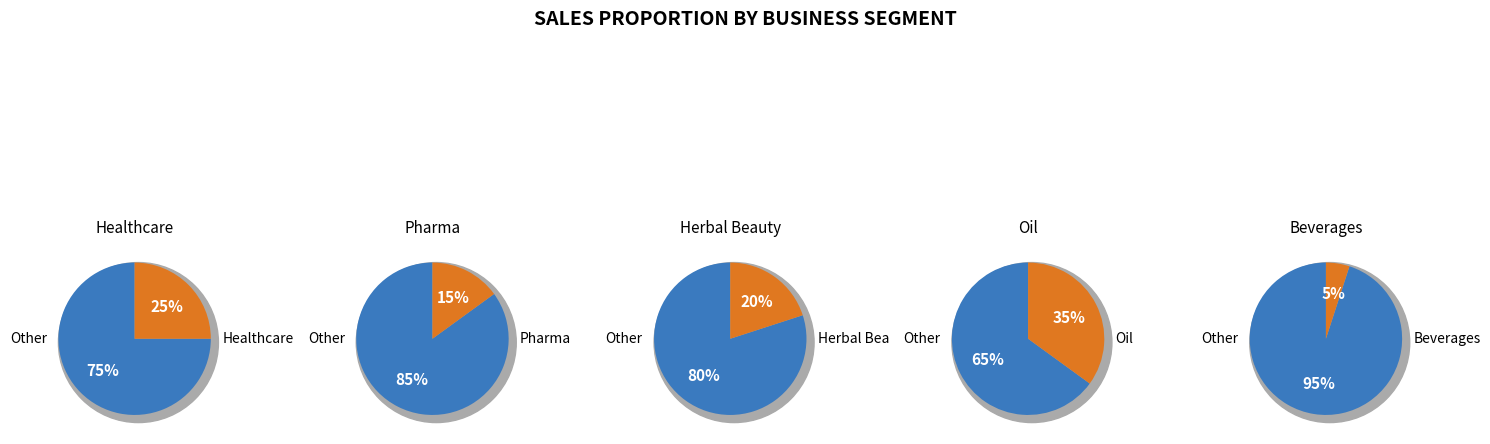

Is Beverages the majority of the pie?

No